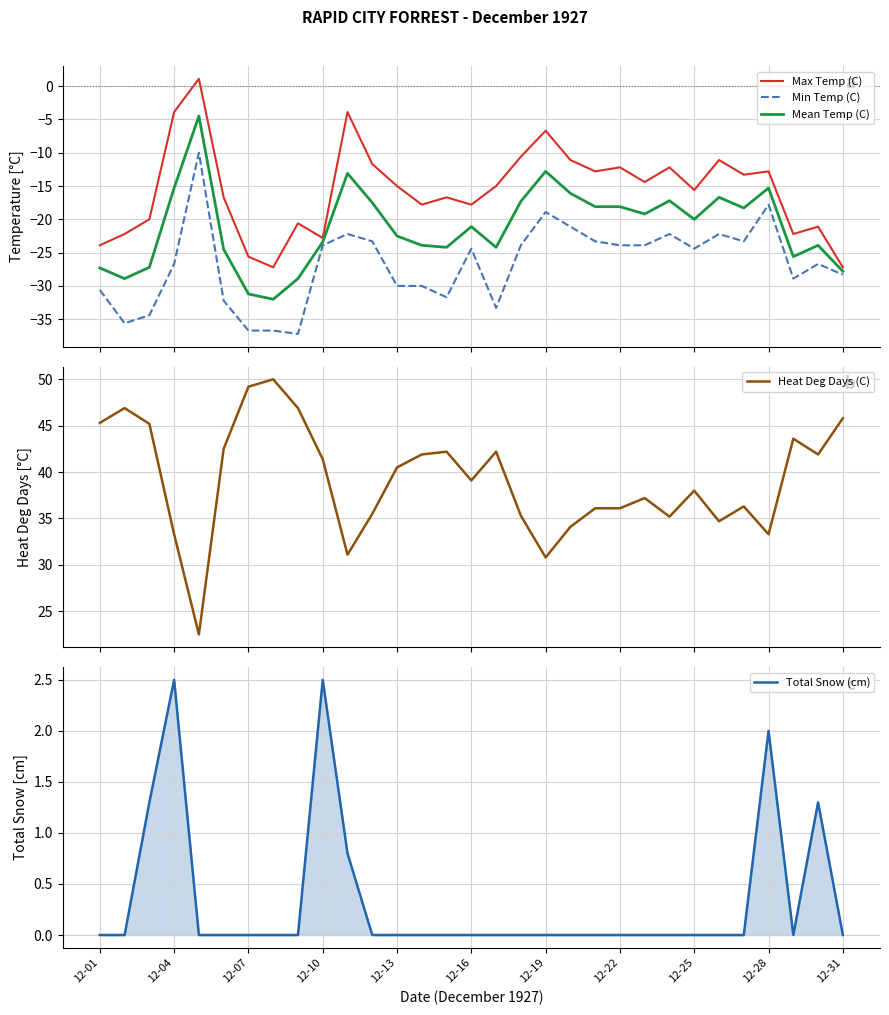

What is the highest value of the Mean Temp (C) series?

-4.5